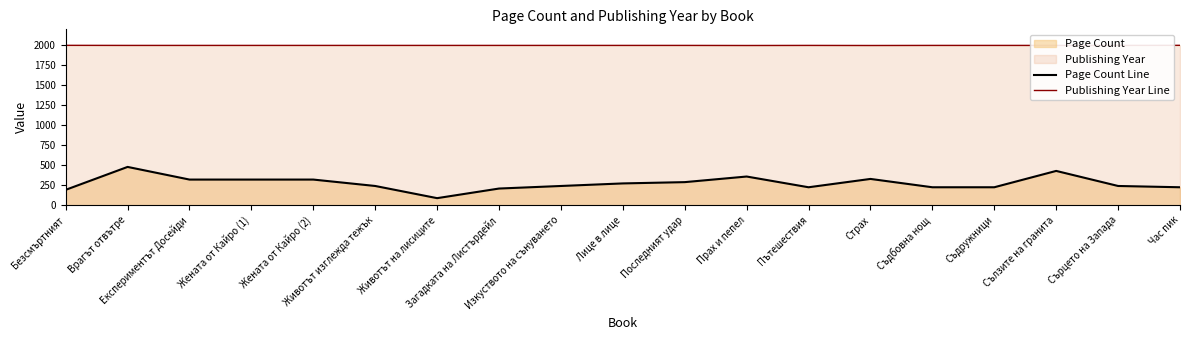

List the labels in order of Page Count Line value, largest first.

Врагът отвътре, Сълзите на гранита, Прах и пепел, Страх, Експериментът Досейди, Жената от Кайро (1), Жената от Кайро (2), Последният удар, Лице в лице, Животът изглежда тежък, Изкуството на сънуването, Сърцето на Запада, Пътешествия, Съдбовна нощ, Съдружници, Час пик, Загадката на Листърдейл, Безсмъртният, Животът на лисиците